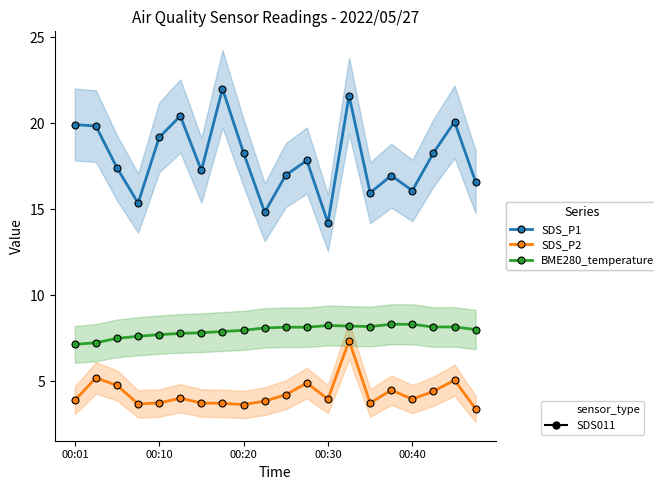

At which category does the chart reach its minimum across all series?

19